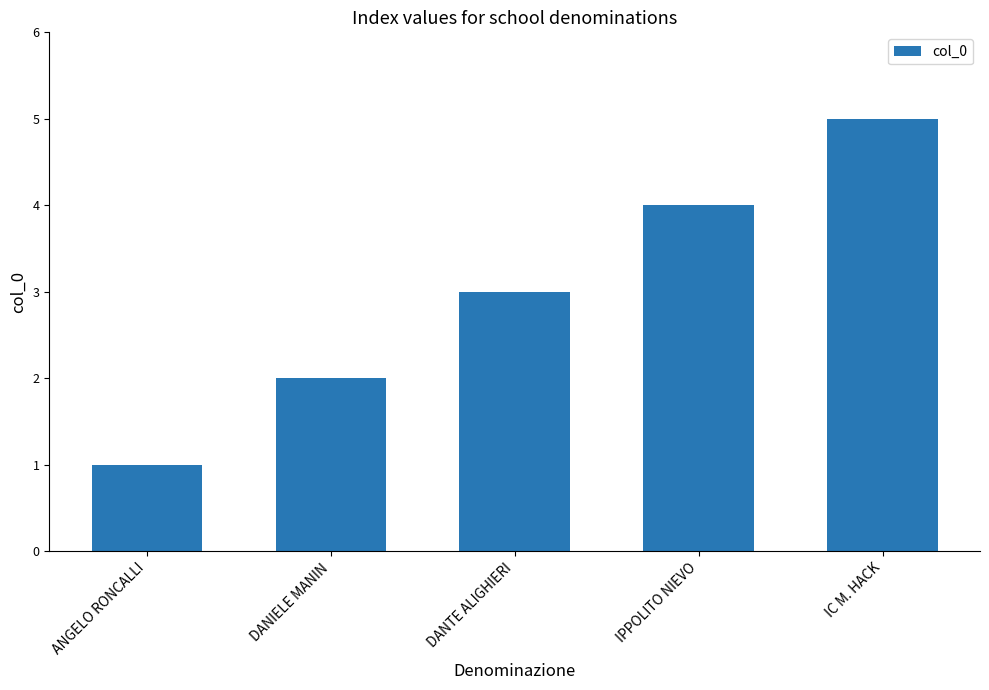

What is the smallest value displayed?

1